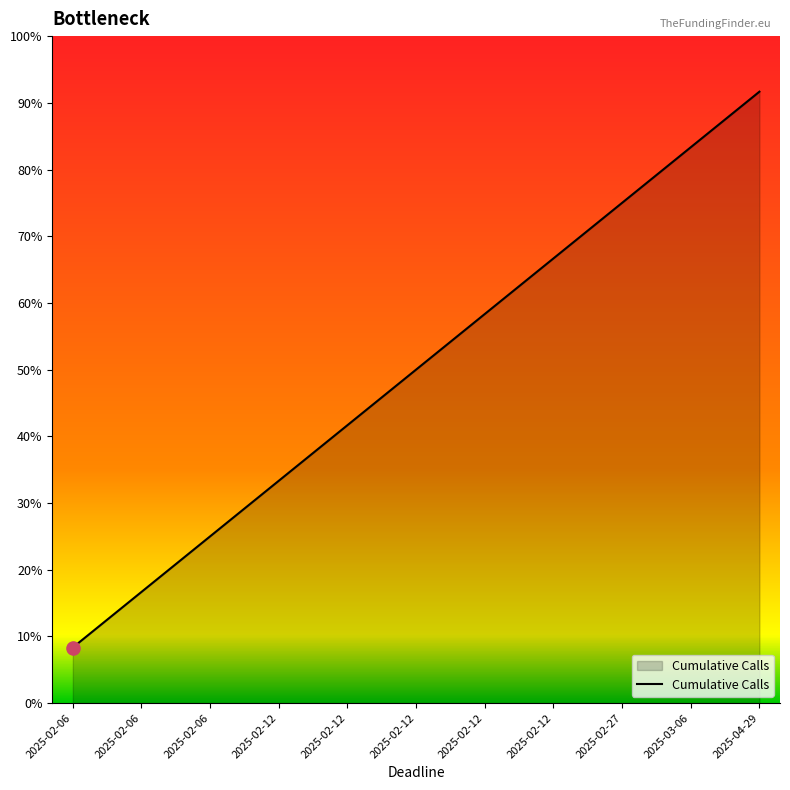

What is the ratio of the value at 2025-02-12 to the value at 2025-02-06?

3.5